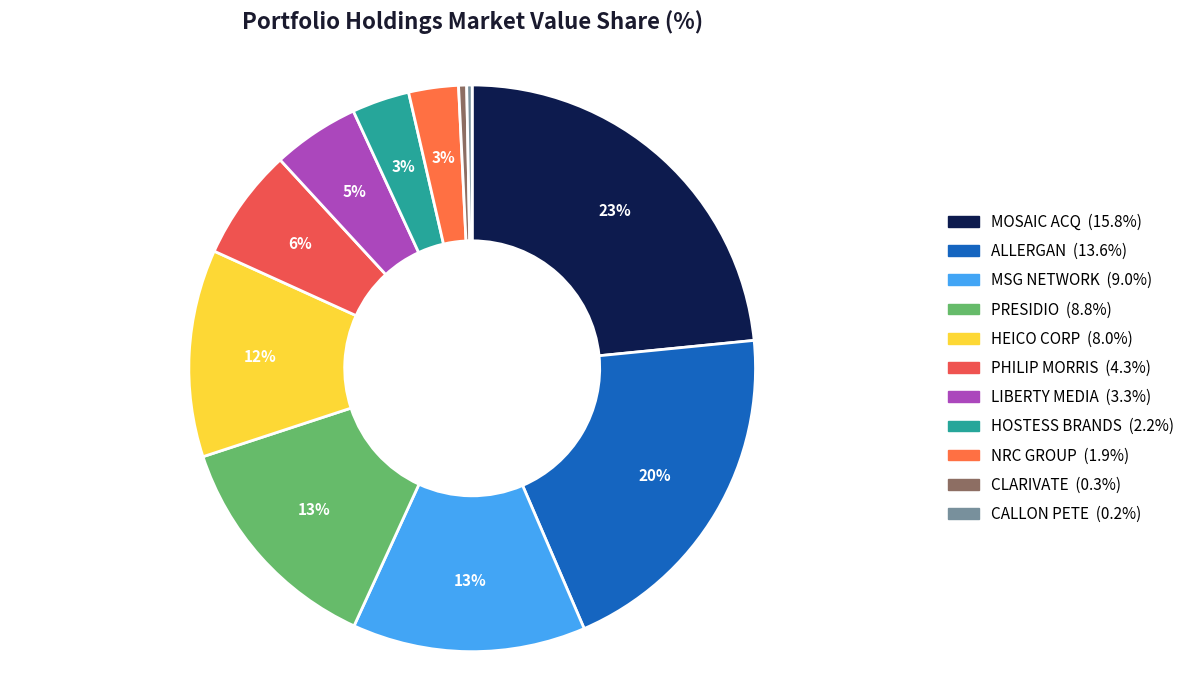

What is the smallest slice in the pie chart?

CALLON PETE CO DEL